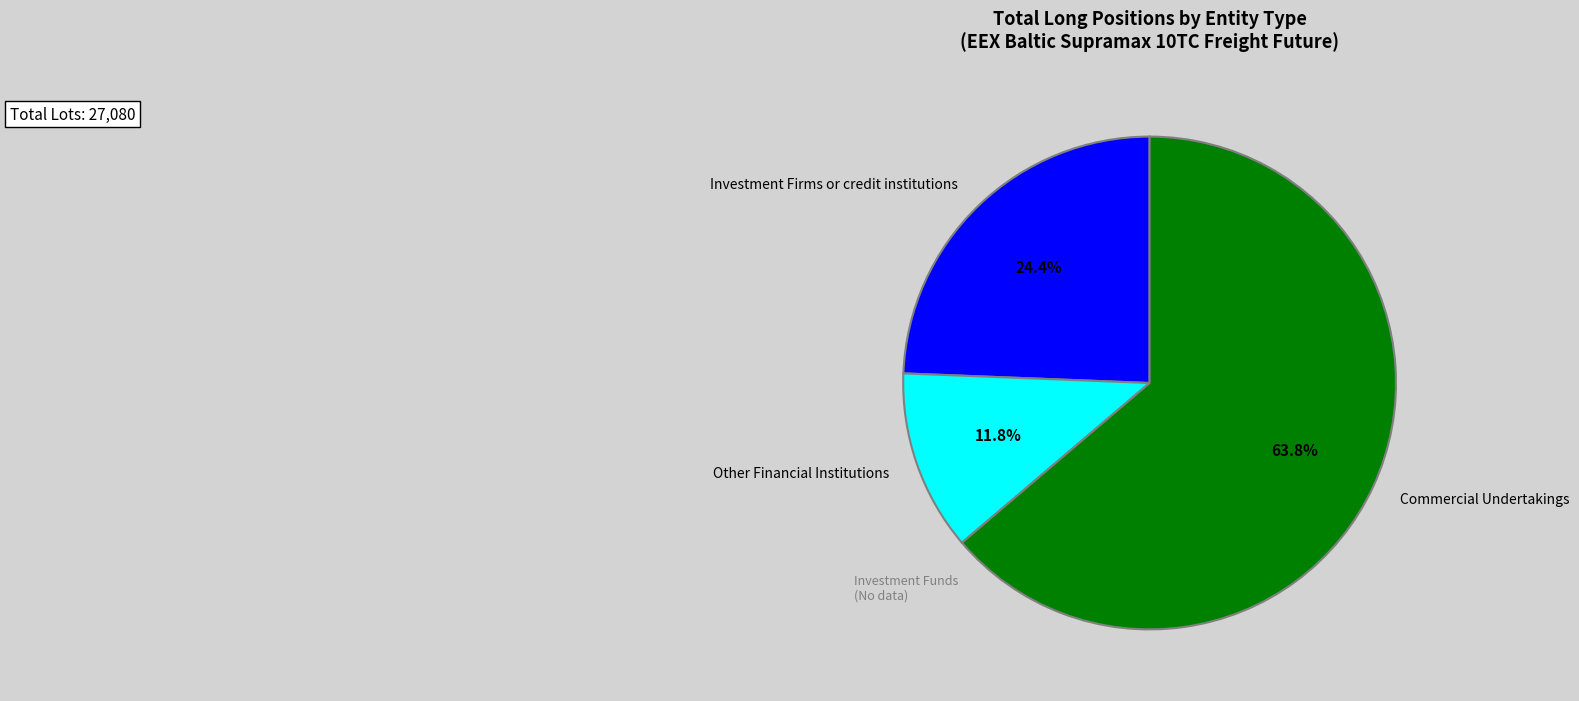

How many slices are in this pie chart?

3